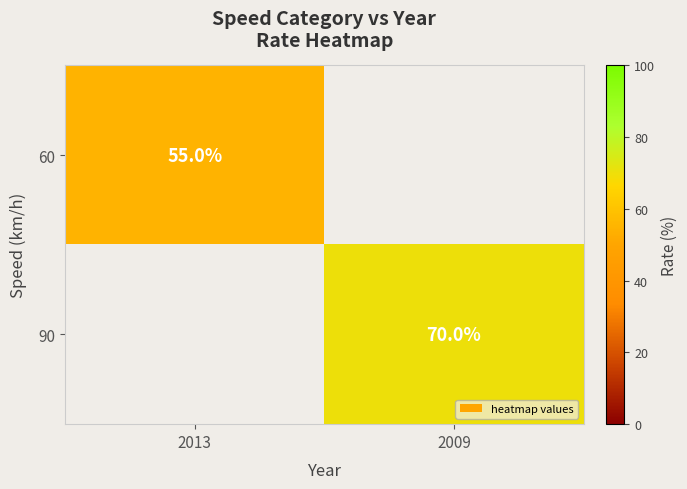

At how many categories does at least one series exceed 63?

1